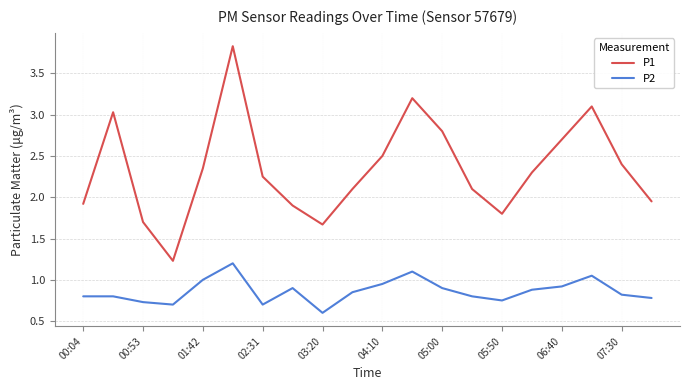

Which series has the largest total across all categories?

P1